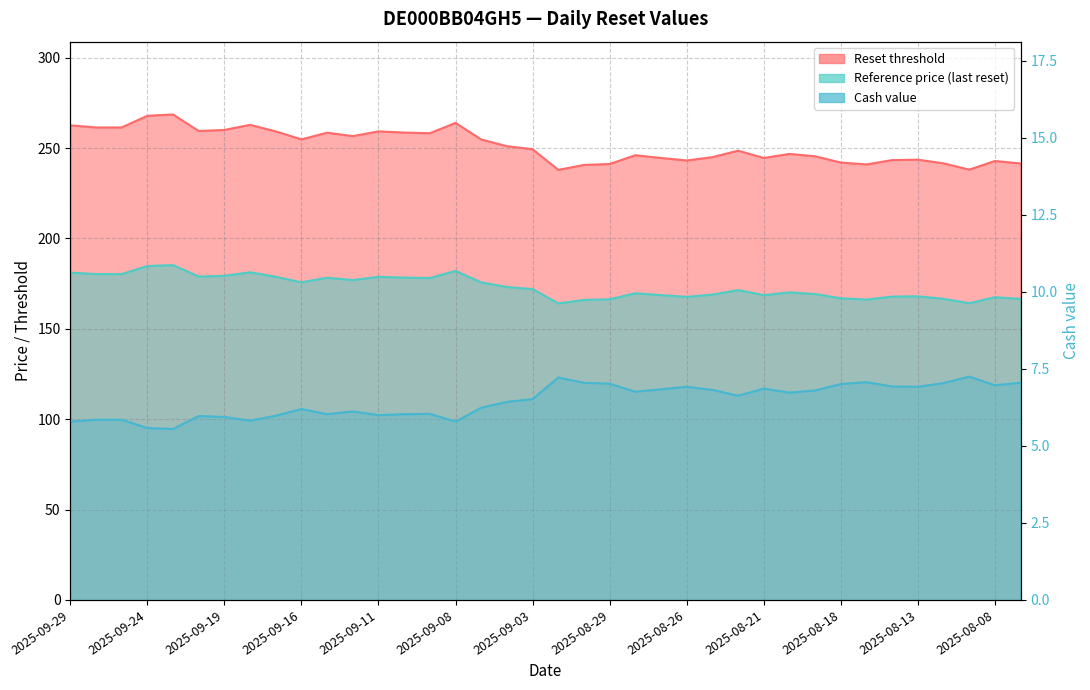

True or false: Reference price (last reset) and Cash value intersect in this chart.

False